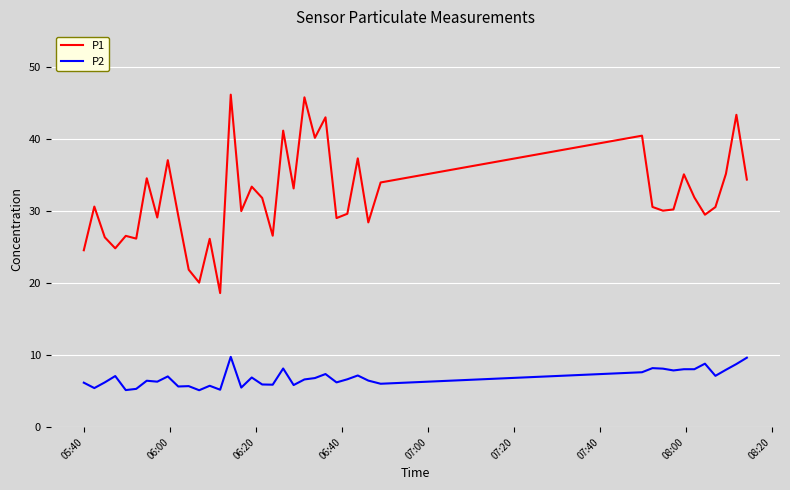

What is the maximum value for P1?

46.2